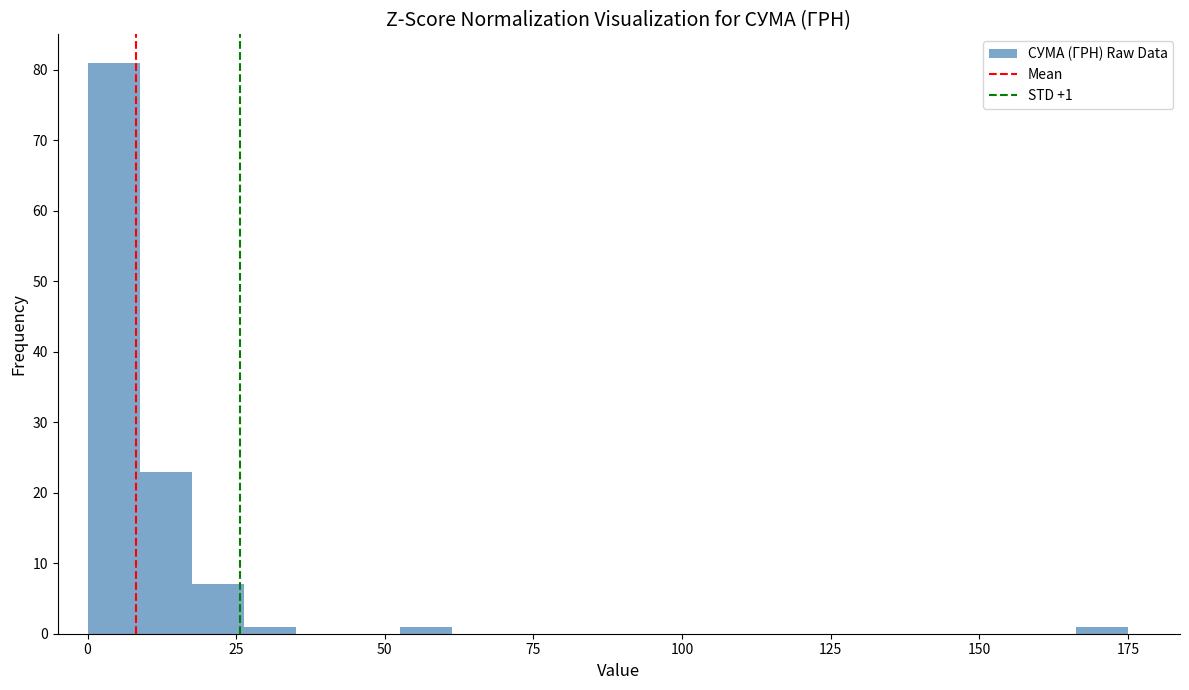

Around what value on the x-axis is the tallest bar? Give the approximate position of its centre, as read against the axis.

5